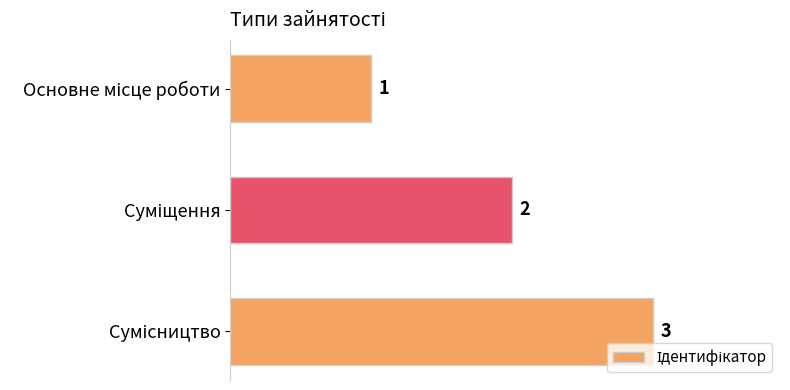

What is the average value?

2